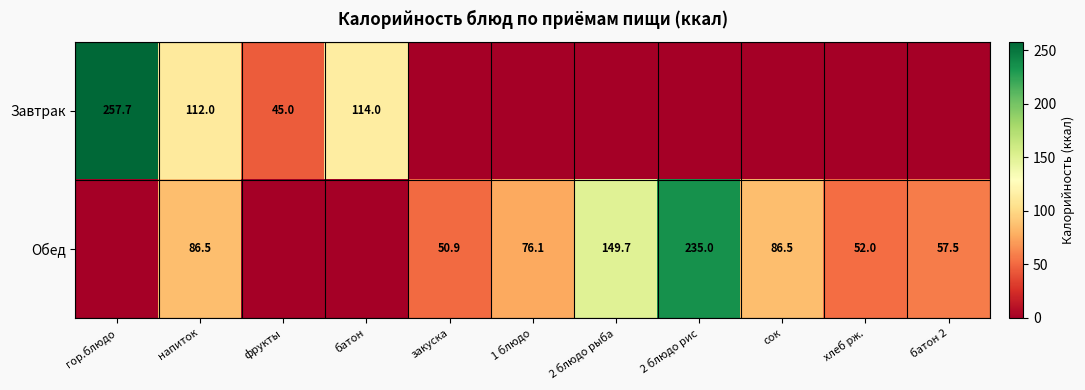

The value of Обед at напиток is 86.5. True or false?

True